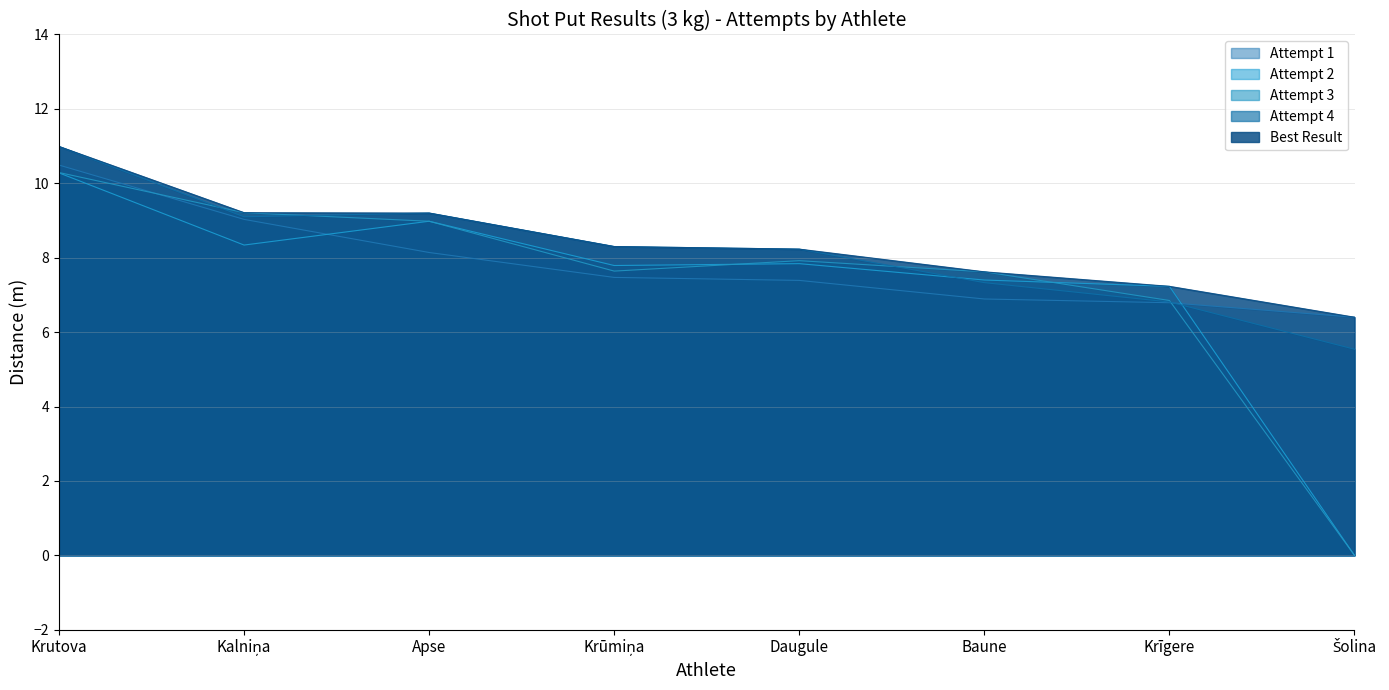

The Attempt 3 series shows 2.3 at Krutova. True or false?

False